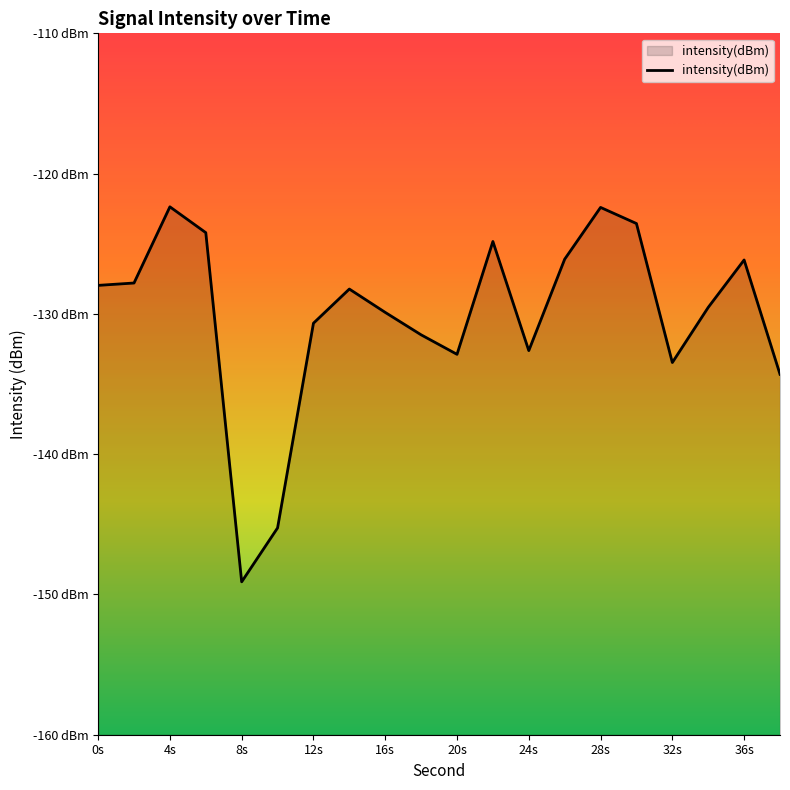

True or false: the data has more than 1 interior local peaks.

True